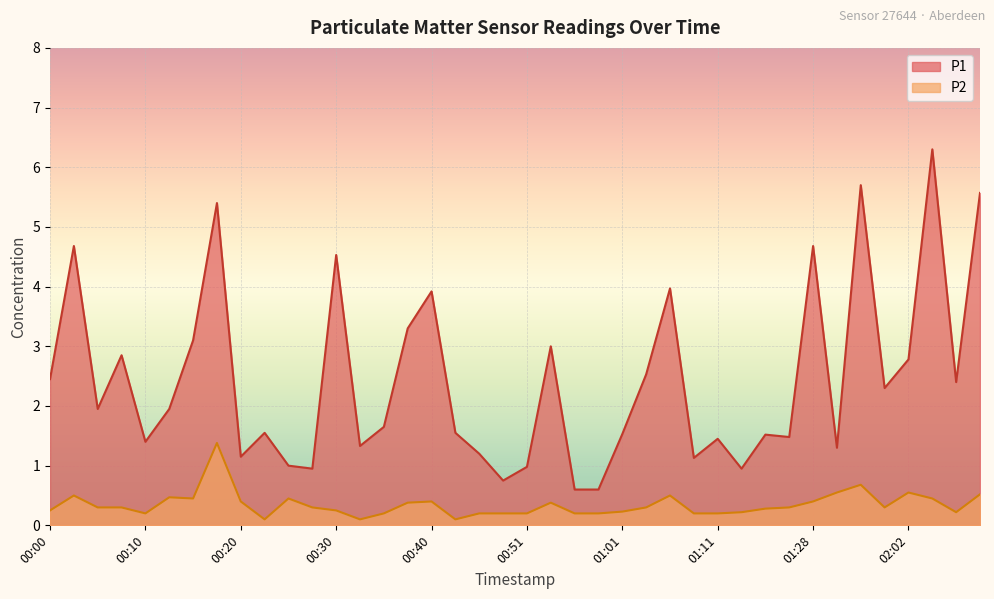

Where is P1 nearest to the value 3?

00:53